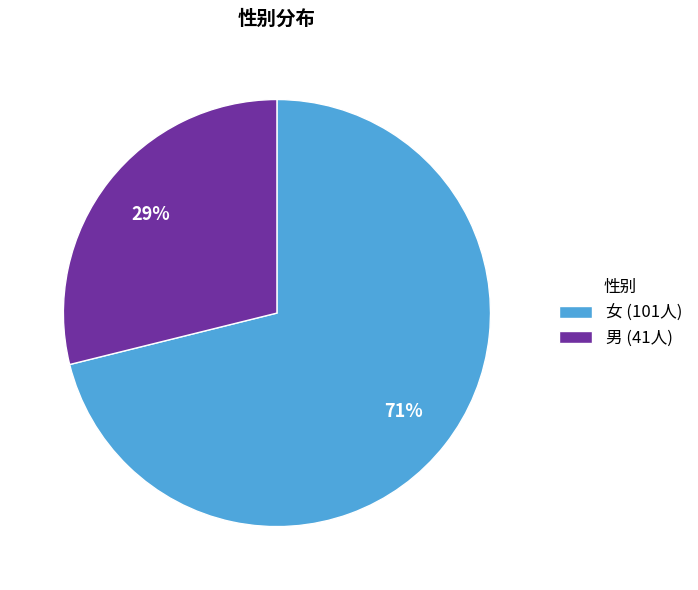

Is there a majority slice in this chart?

Yes